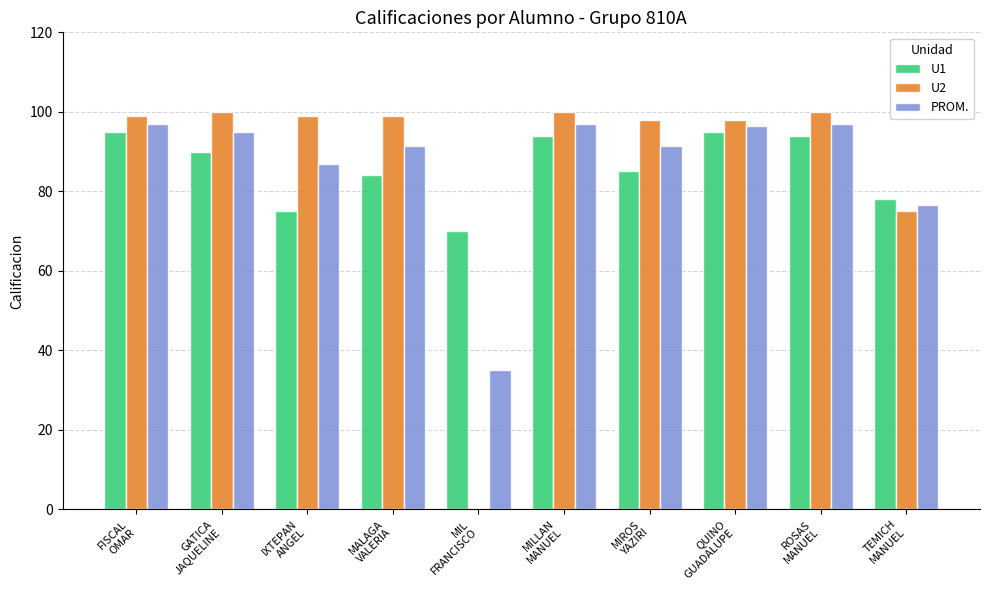

What is the sum of all PROM. values?

864.0